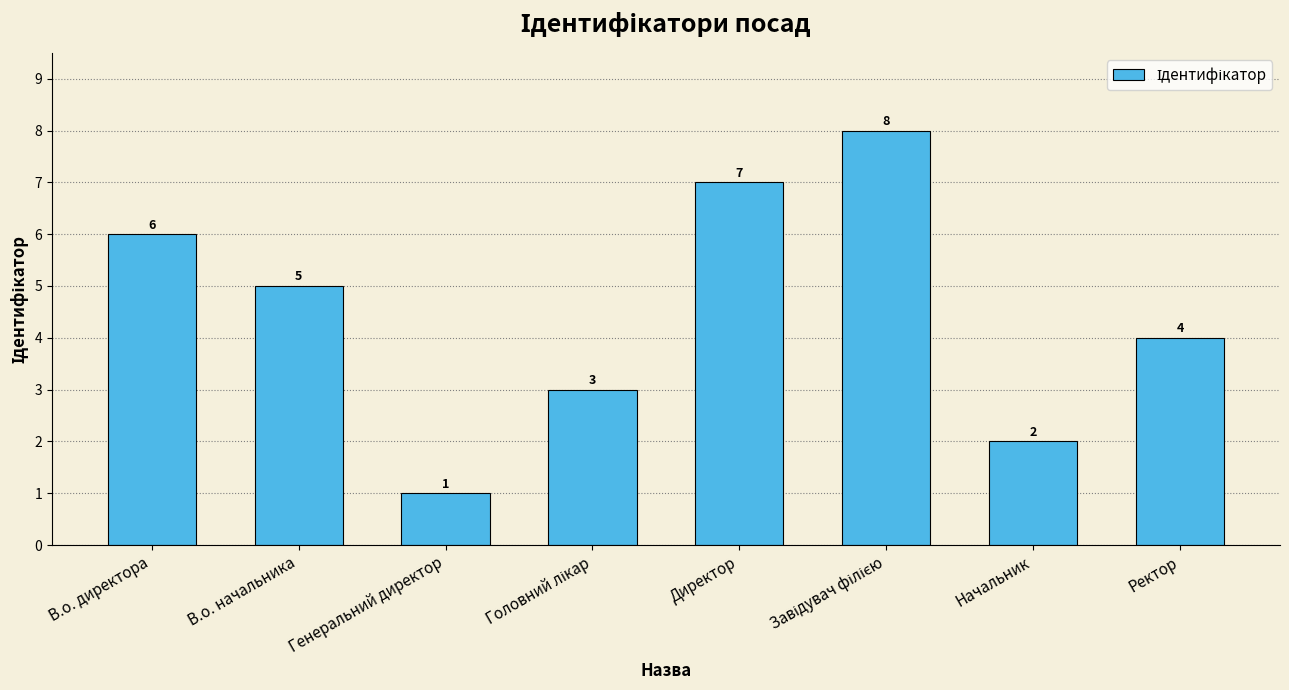

What position from the right is В.о. директора?

8